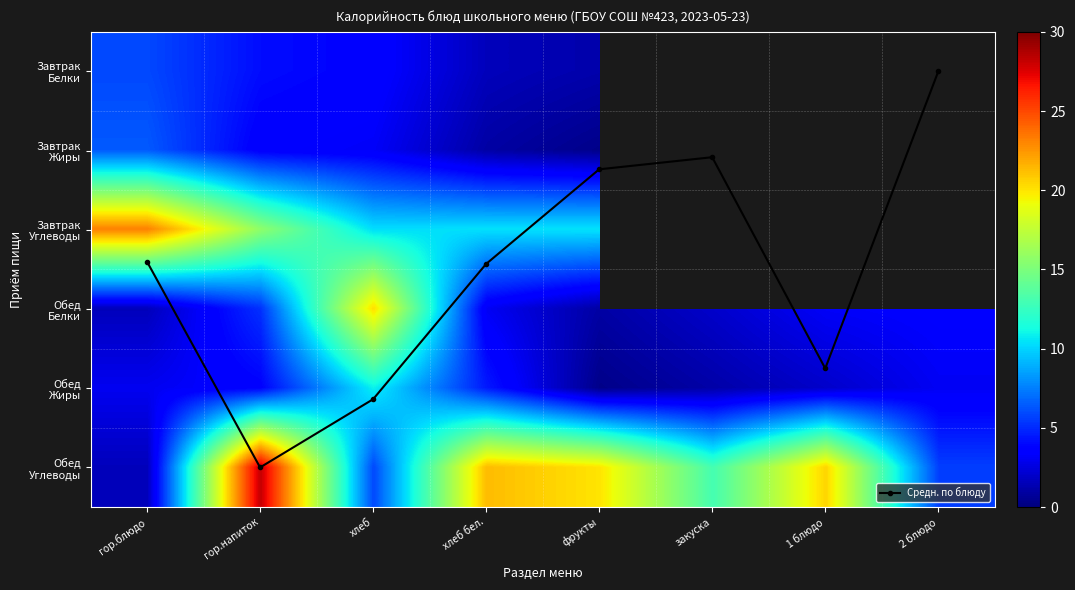

What value does the Завтрак Углеводы series have at хлеб бел.?

10.4